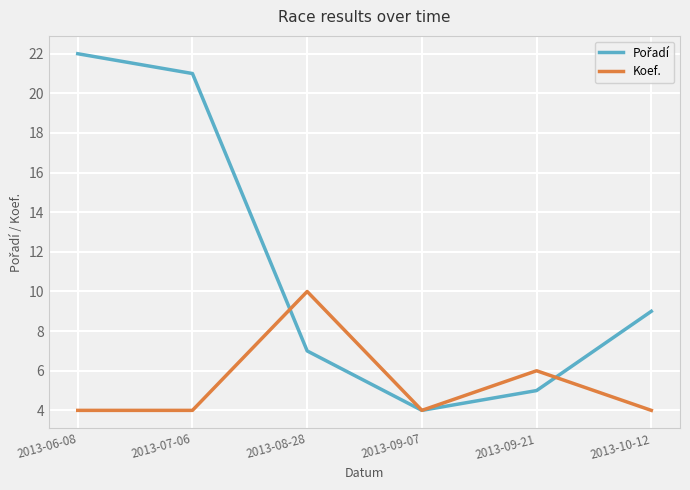

What is the total value across all series at 2013-09-21?

11